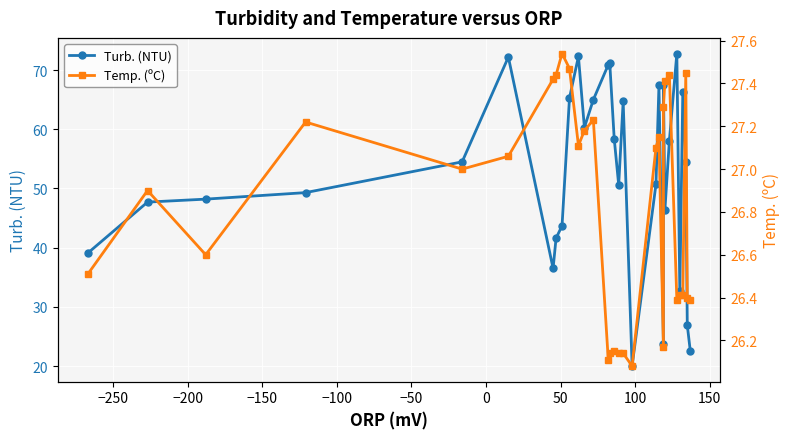

True or false: Turb. (NTU) and Temp. (ºC) intersect in this chart.

True